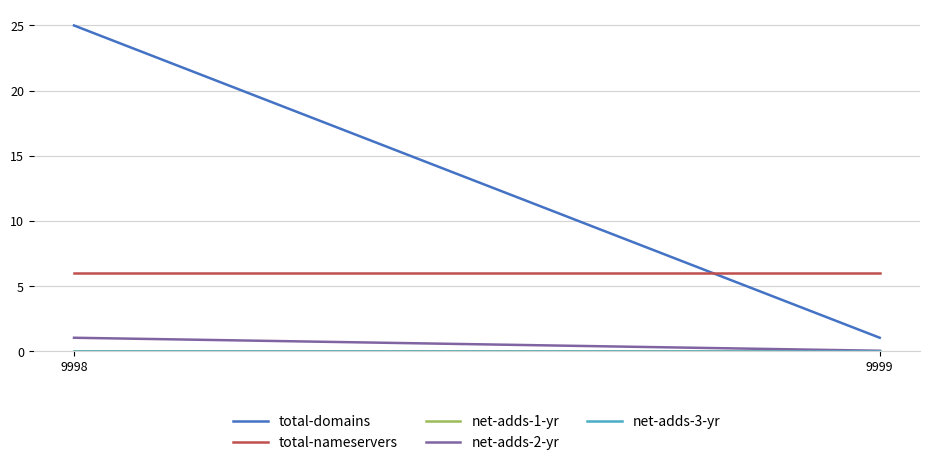

Rank the series by their maximum value, from lowest to highest.

net-adds-1-yr, net-adds-3-yr, net-adds-2-yr, total-nameservers, total-domains